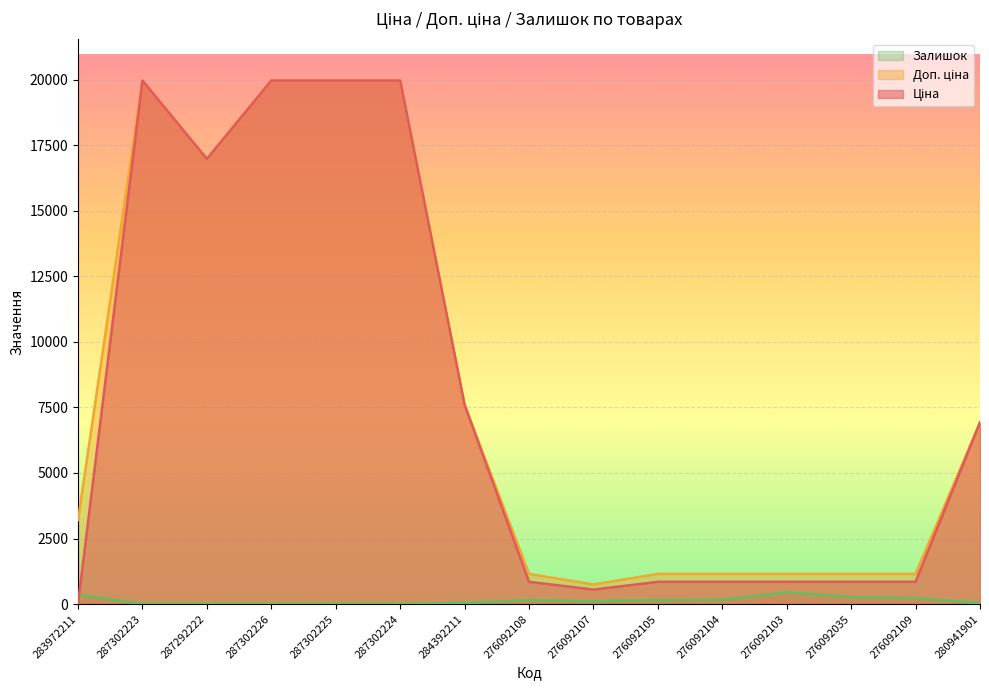

What is the highest value of the Доп. ціна series?

19964.2